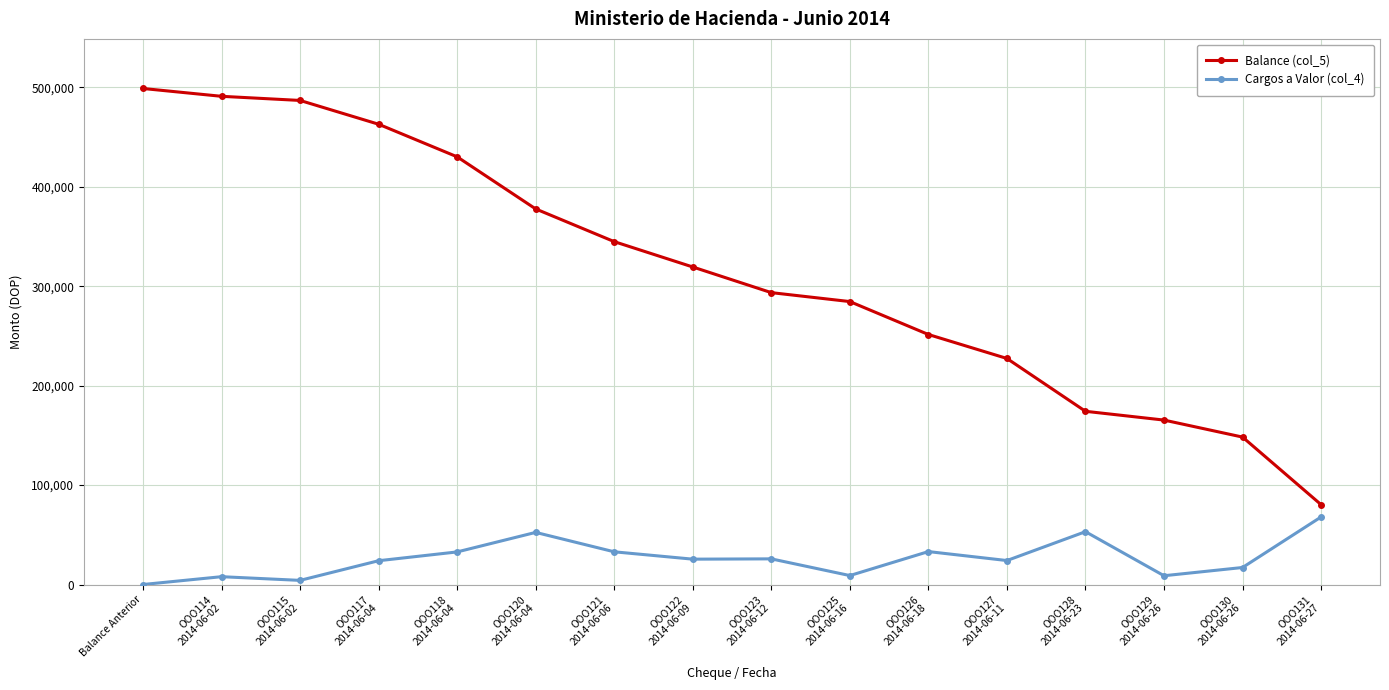

What is the label of the 11th point from the left?

OOO126
2014-06-18